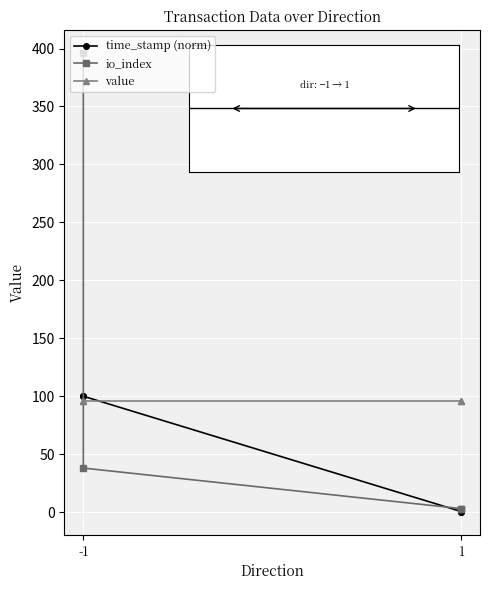

What is the sum of the time_stamp (norm) values at 1 and 2?

100.5